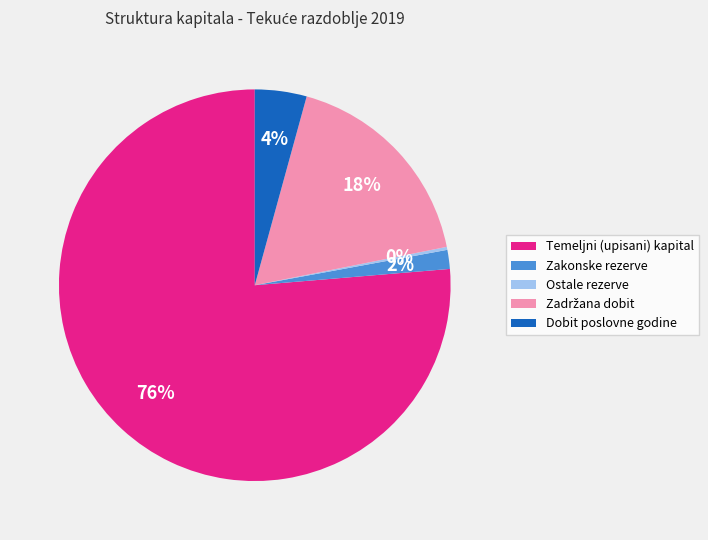

To the nearest percent, what is the difference between the largest and smallest slice percentages?

76%